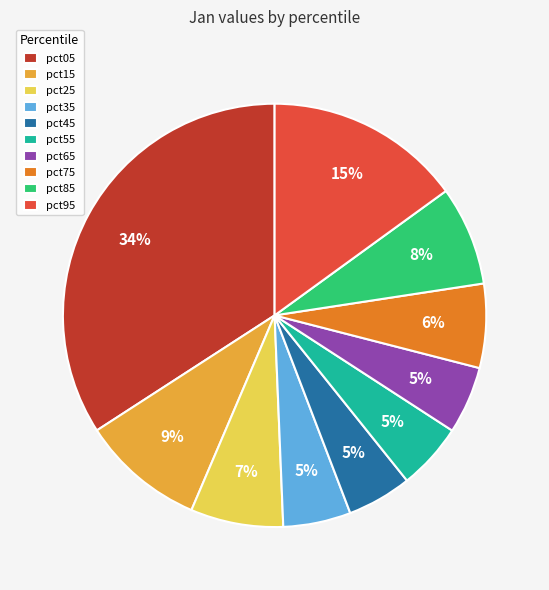

To the nearest percent, what is the difference between the pct05 and pct75 slice percentages?

28%